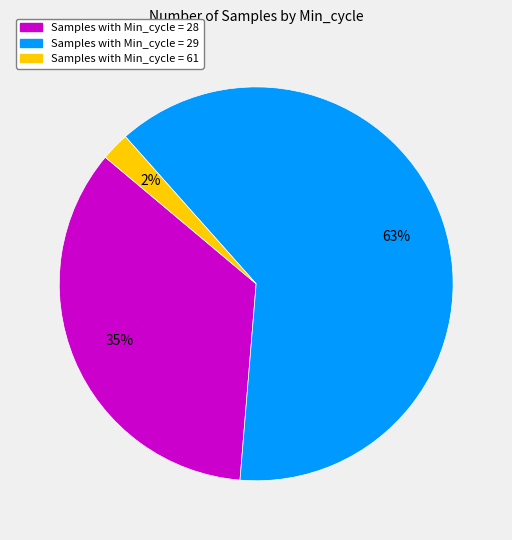

Rank the categories by value from highest to lowest.

Samples with Min_cycle = 29, Samples with Min_cycle = 28, Samples with Min_cycle = 61